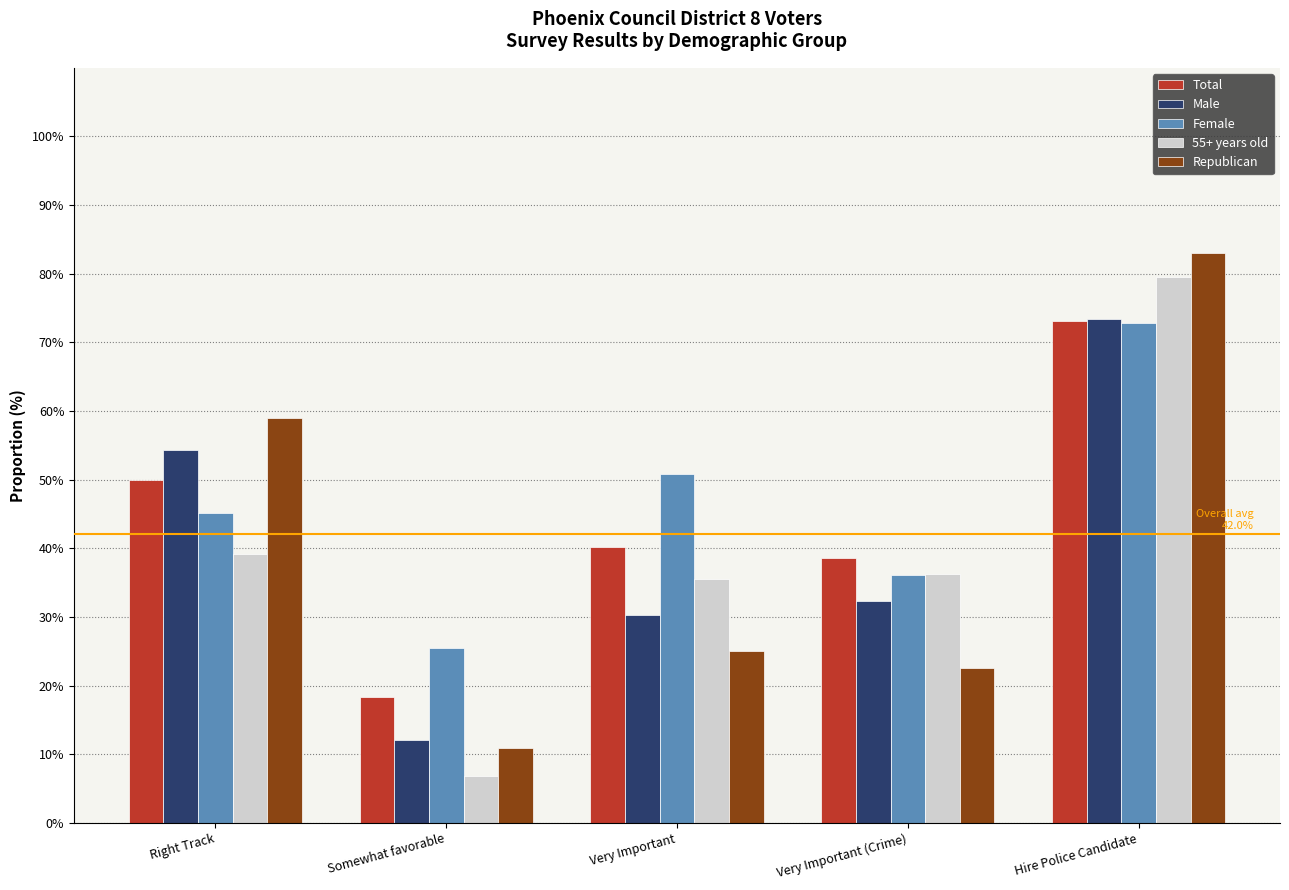

What is the total value across all series at Hire Police Candidate?

381.8